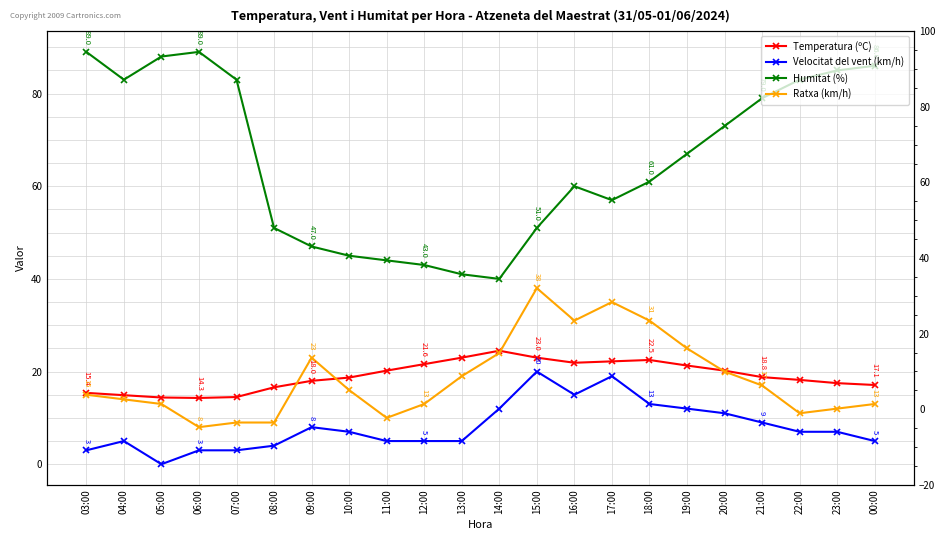

Where is the first local maximum for Velocitat del vent (km/h)?

04:00